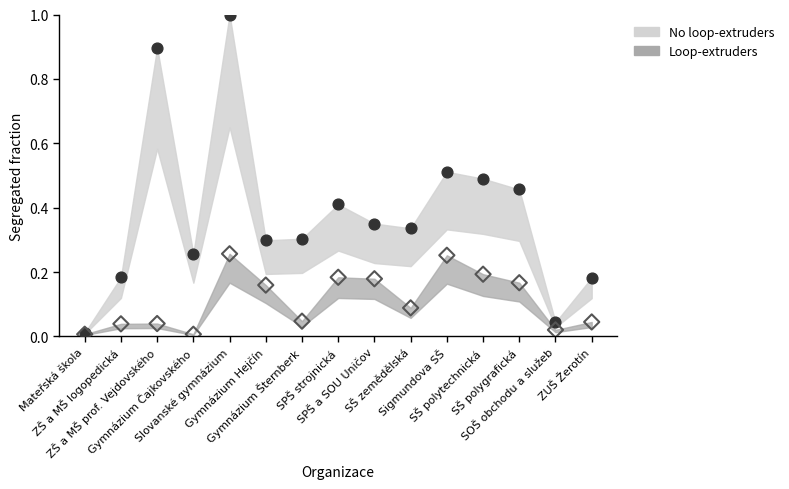

Which series reaches the minimum Y coordinate?

Loop-extruders